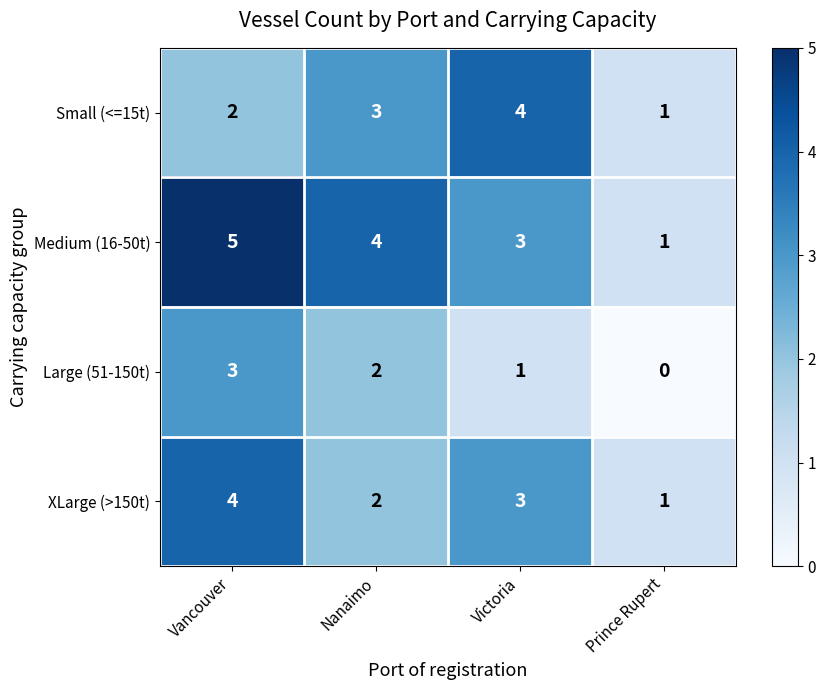

How many data points does each series have?

4